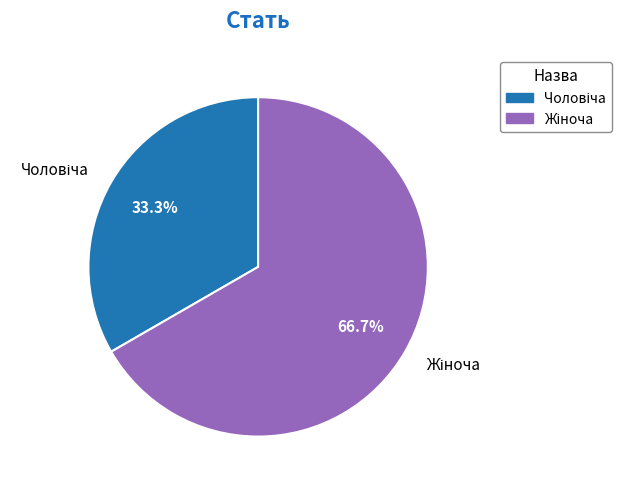

Is there any slice that represents more than half of the pie?

Yes